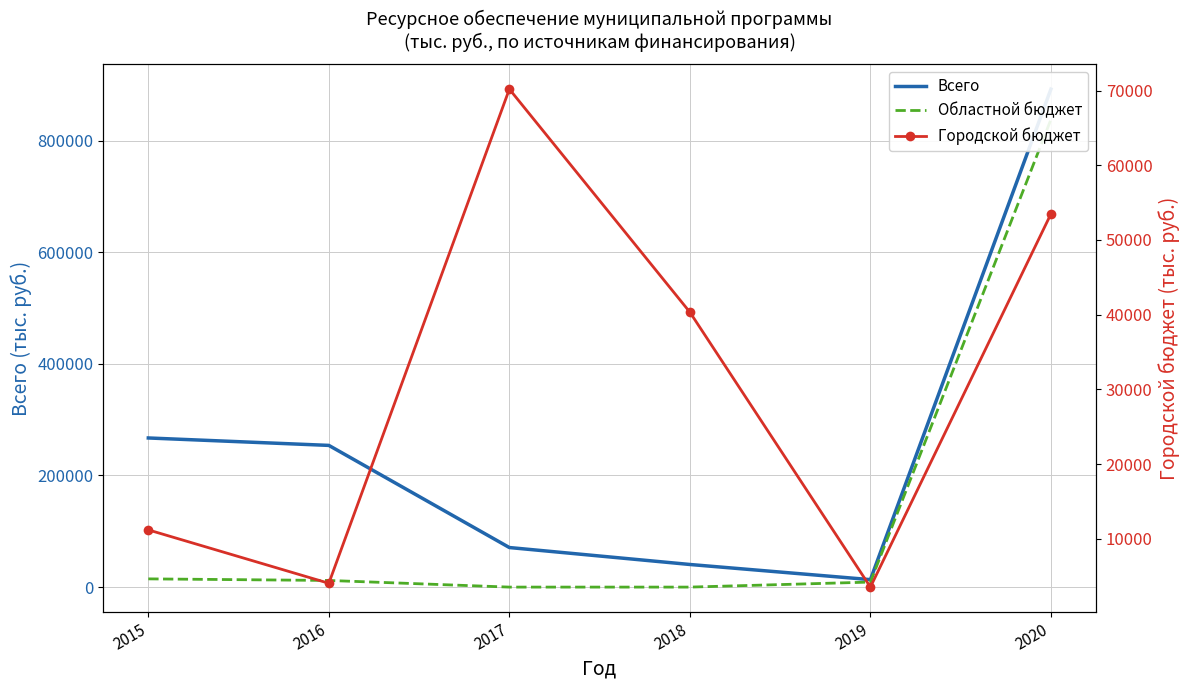

Does the chart have visible grid lines?

Yes